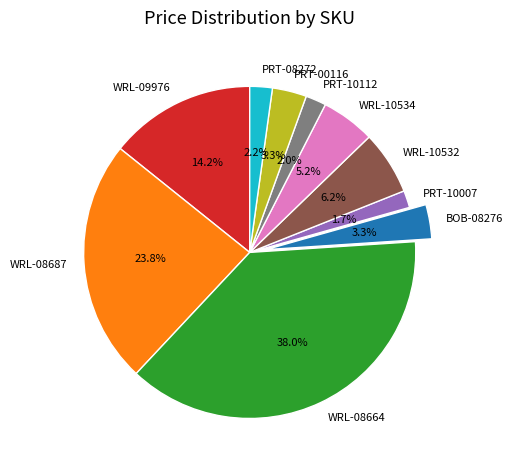

How many segments does this pie chart have?

10